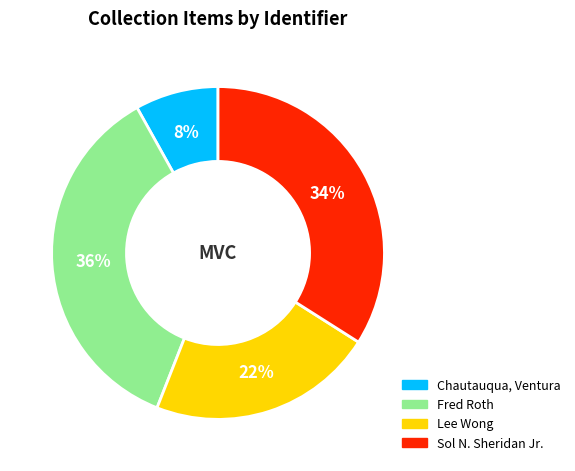

Count the number of slices in the pie.

4